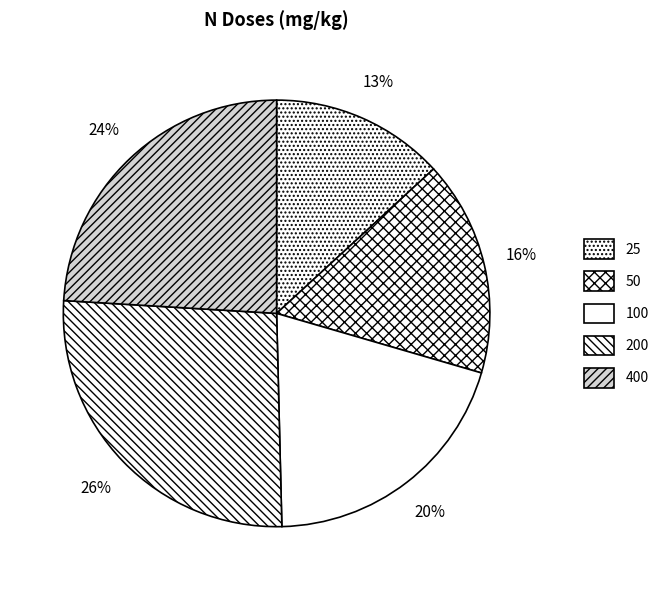

True or false: 50 accounts for 16% of the total.

True